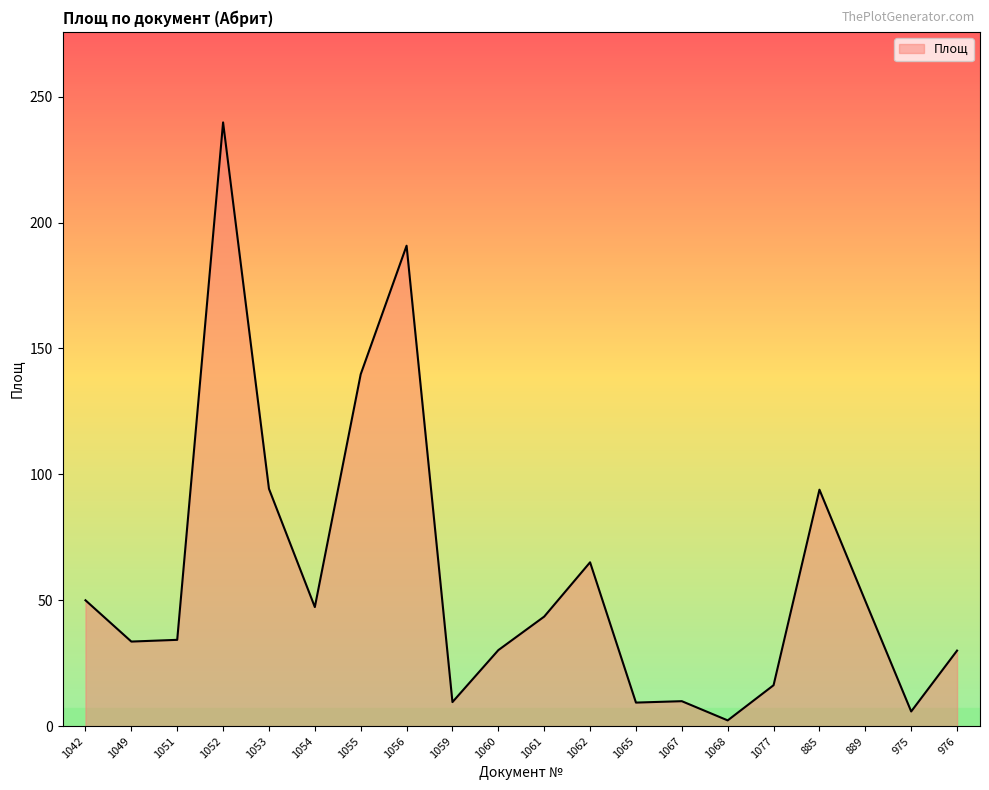

The value at 1055 is 139.7. True or false?

True